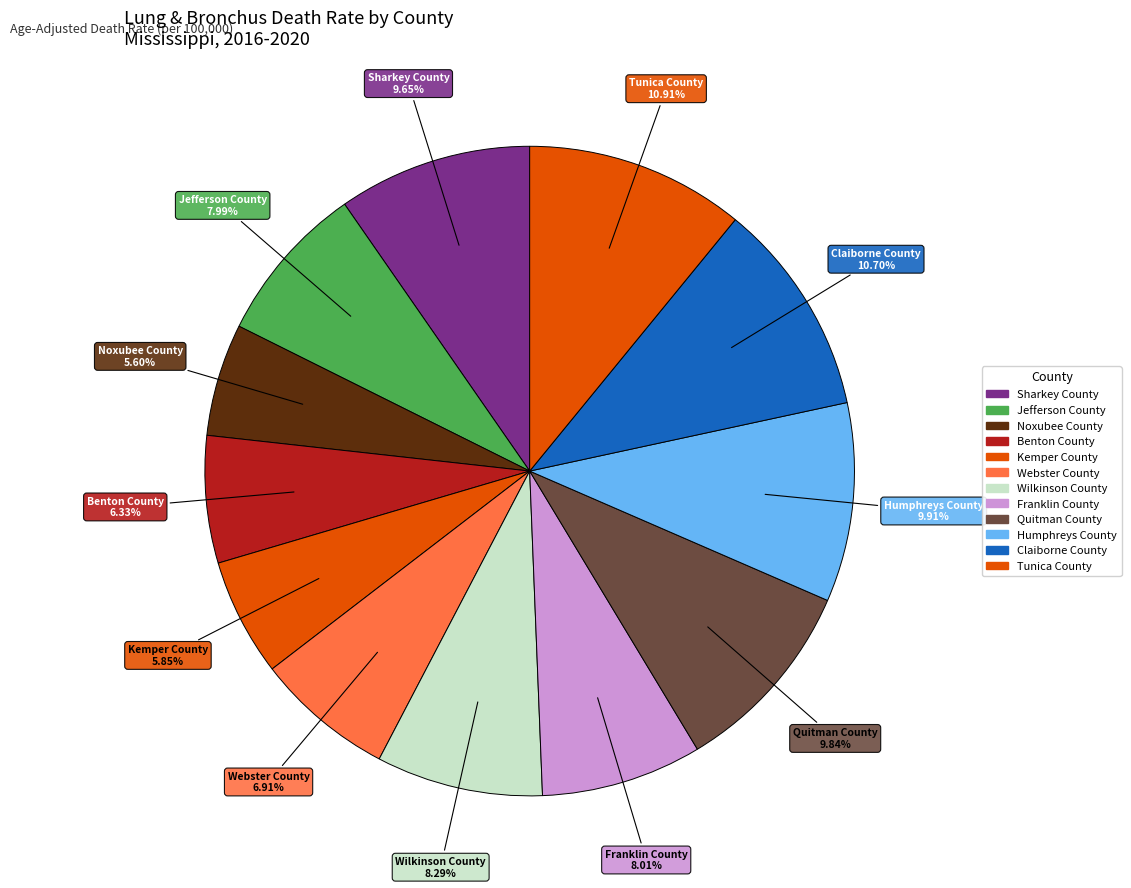

Is the sum of Benton County and Tunica County greater than half?

No